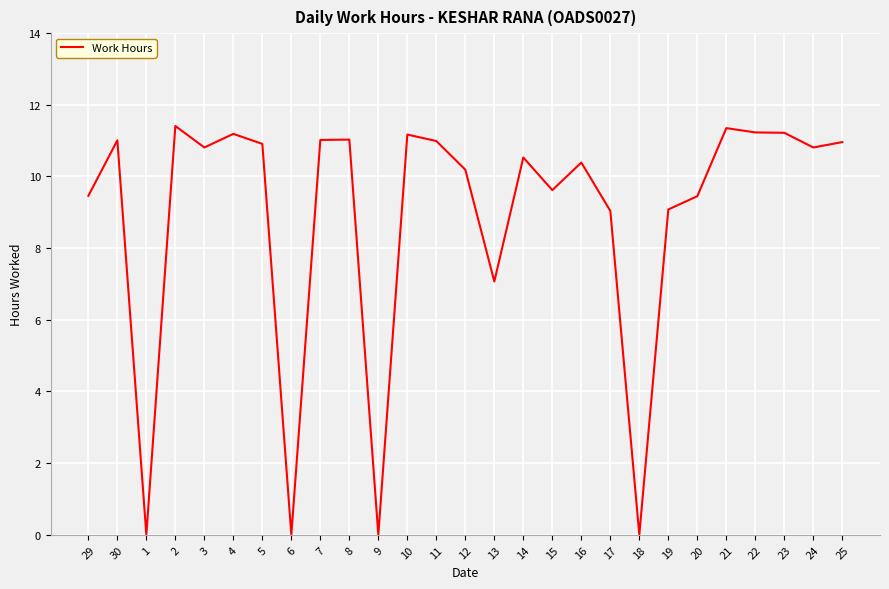

How many categories are shown in the chart?

27